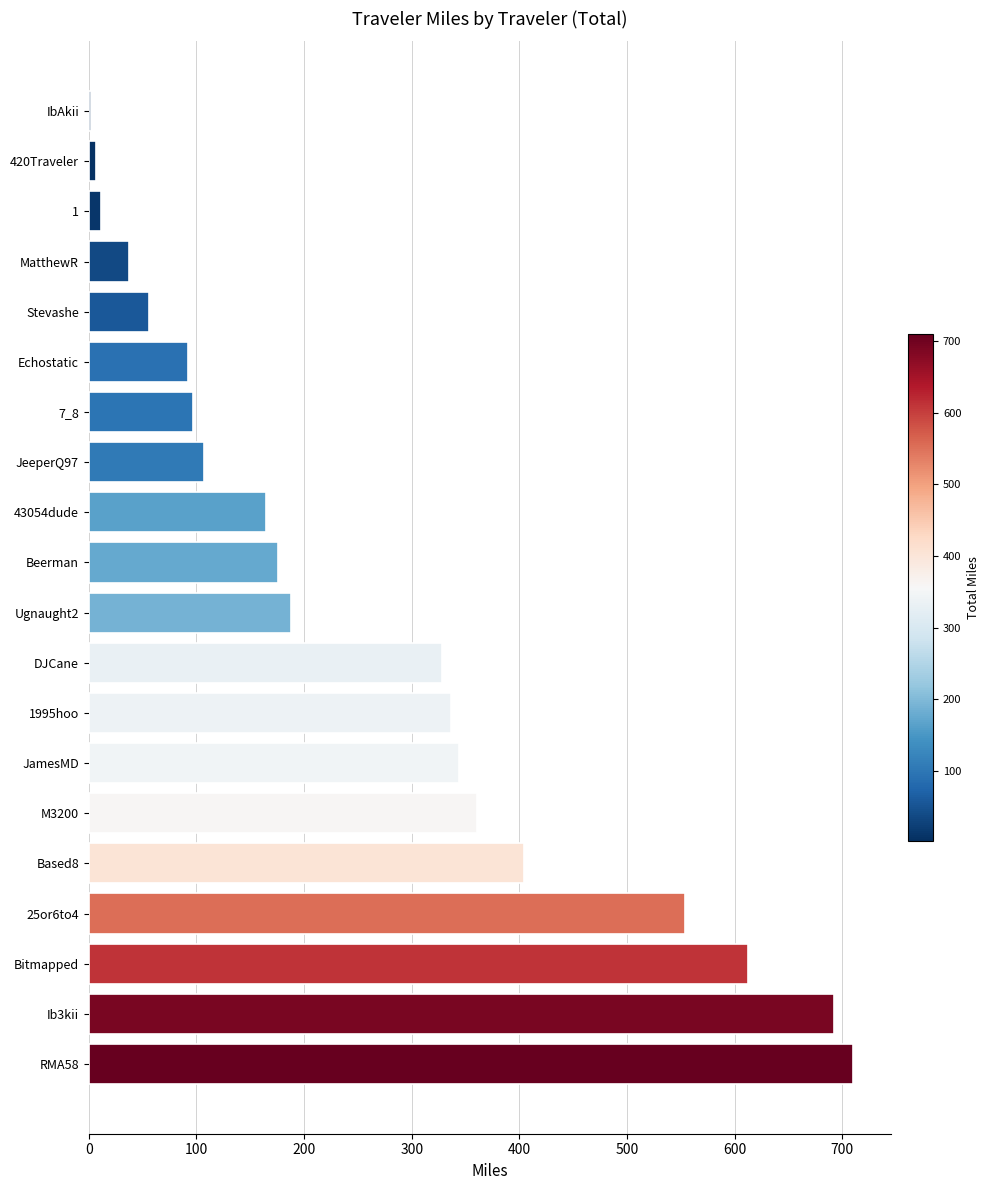

The chart shows a value of 106.9 at JeeperQ97. True or false?

True